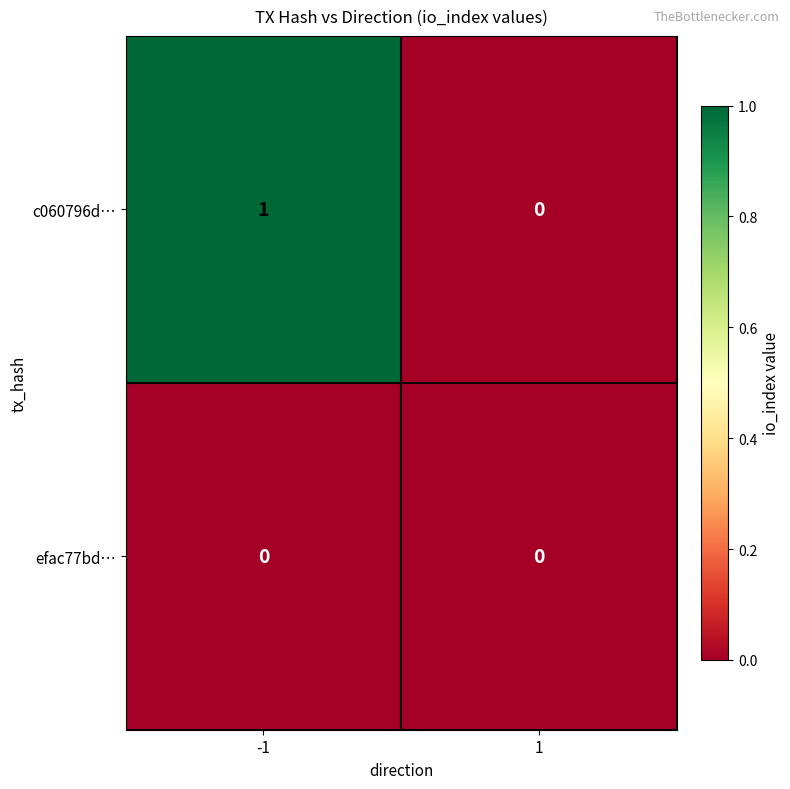

Which series has the largest range (max minus min)?

c060796d…